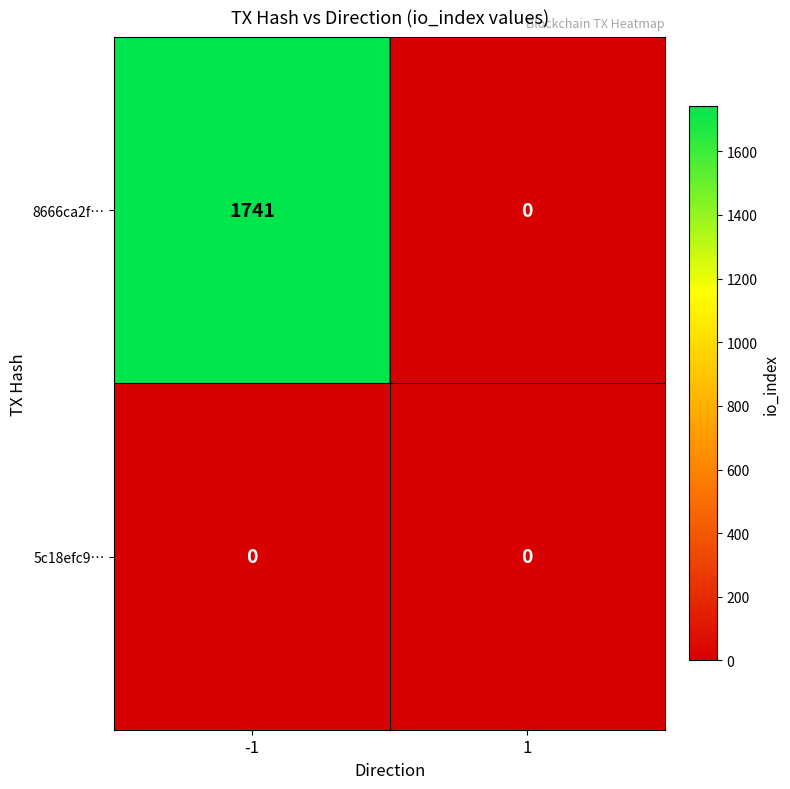

Which series has the largest range (max minus min)?

8666ca2f…